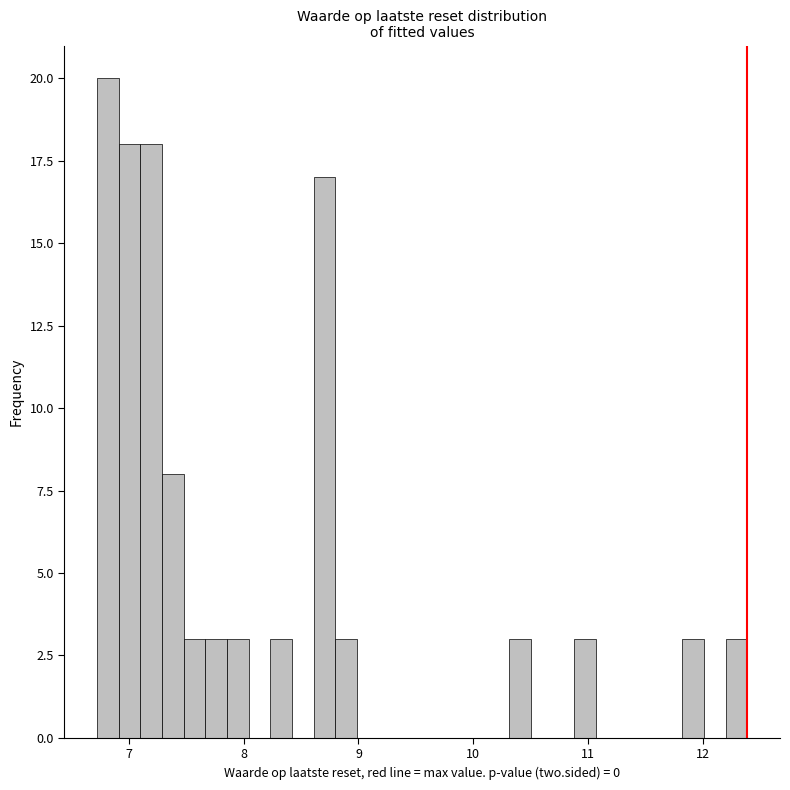

Read against the x-axis, roughly where is the centre of the tallest bar?

6.8